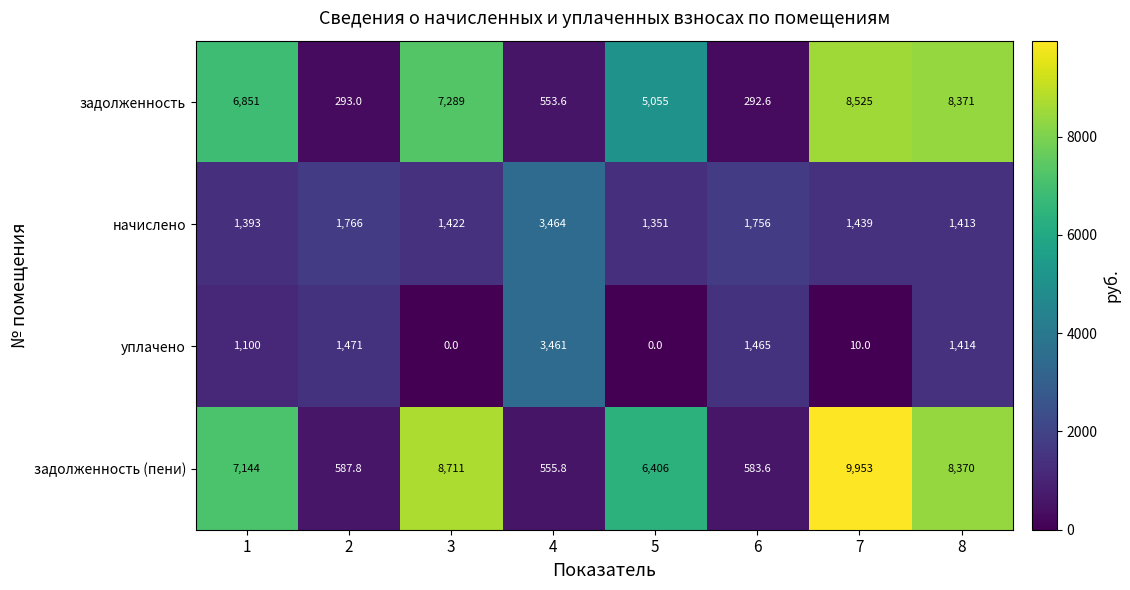

Which series changed the most between 1 and 4?

задолженность (пени)